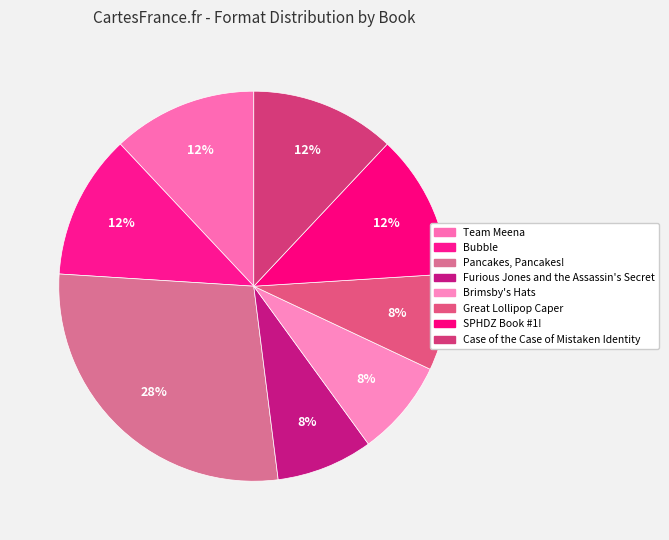

True or false: Case of the Case of Mistaken Identity accounts for 12% of the total.

True